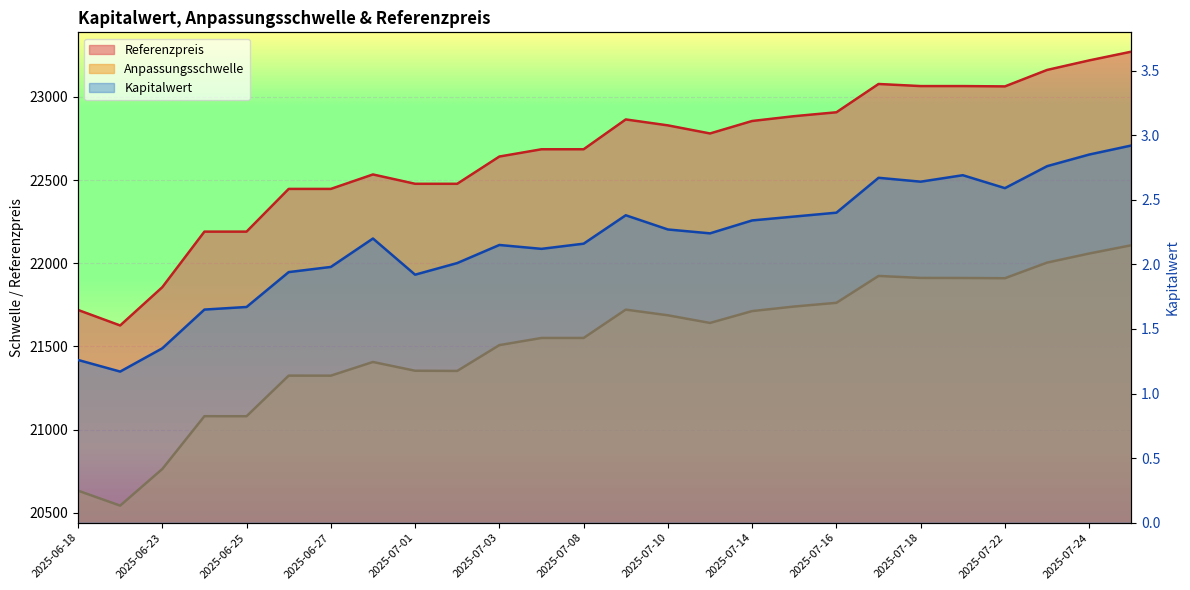

At which category is the sum across all series the highest?

2025-07-25